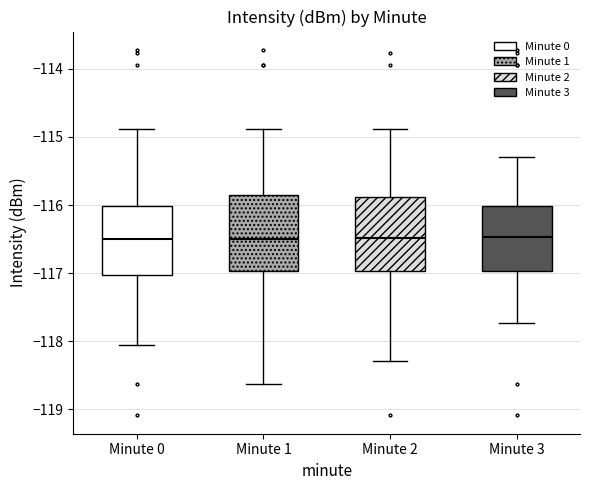

Reading left to right, transcribe this box plot: for each box, give where its median line is, the range the box spans, and where its two whiskers end, as read against the y-axis. The values are not printed on the chart, so give them approximately, as read against the axis.

Minute 0: median -116.5, box -117.0 to -116.0, whiskers -118.0 to -114.9
Minute 1: median -116.5, box -117.0 to -115.8, whiskers -118.6 to -114.9
Minute 2: median -116.5, box -117.0 to -115.9, whiskers -118.3 to -114.9
Minute 3: median -116.5, box -117.0 to -116.0, whiskers -117.7 to -115.3